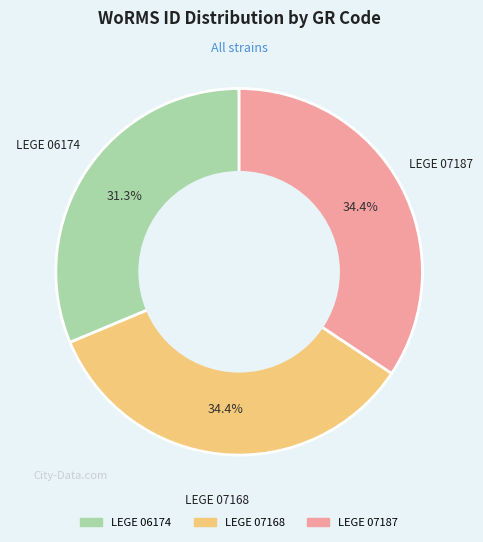

What portion of the pie excludes LEGE 07187?

65.6%